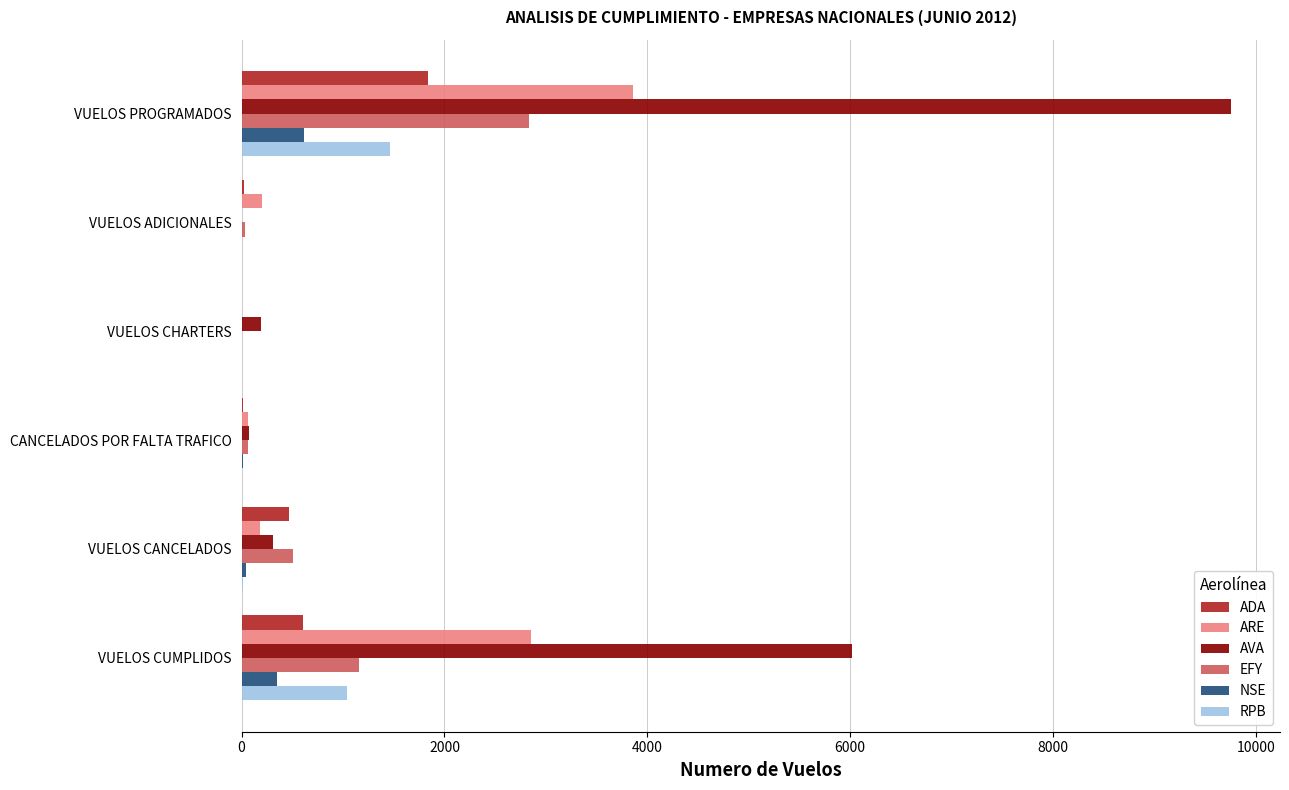

What is the sum of all RPB values?

2521